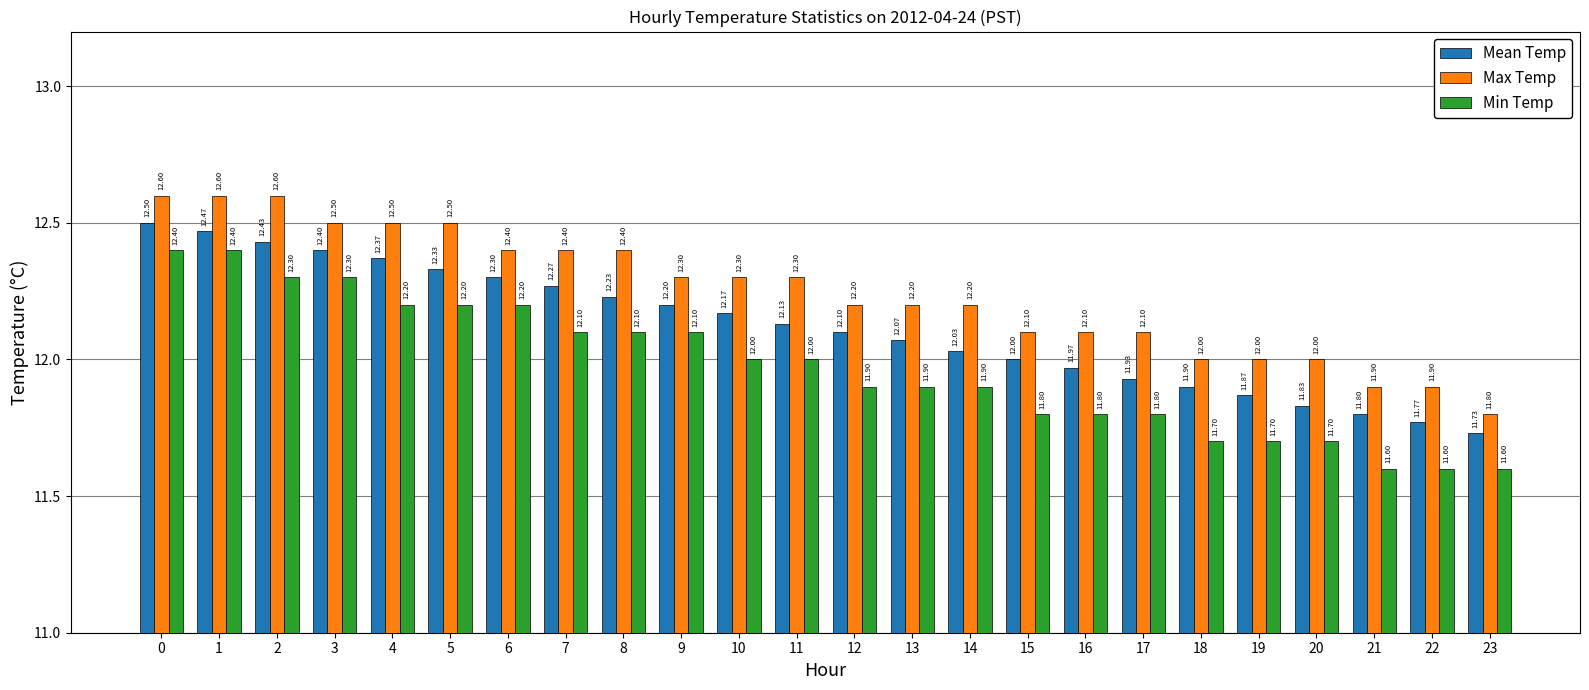

Reading right to left, extract all data points from this chart.

Mean Temp: 11.7	11.8	11.8	11.8	11.9	11.9	11.9	12.0	12.0	12.0	12.1	12.1	12.1	12.2	12.2	12.2	12.3	12.3	12.3	12.4	12.4	12.4	12.5	12.5
Max Temp: 11.8	11.9	11.9	12.0	12.0	12.0	12.1	12.1	12.1	12.2	12.2	12.2	12.3	12.3	12.3	12.4	12.4	12.4	12.5	12.5	12.5	12.6	12.6	12.6
Min Temp: 11.6	11.6	11.6	11.7	11.7	11.7	11.8	11.8	11.8	11.9	11.9	11.9	12.0	12.0	12.1	12.1	12.1	12.2	12.2	12.2	12.3	12.3	12.4	12.4